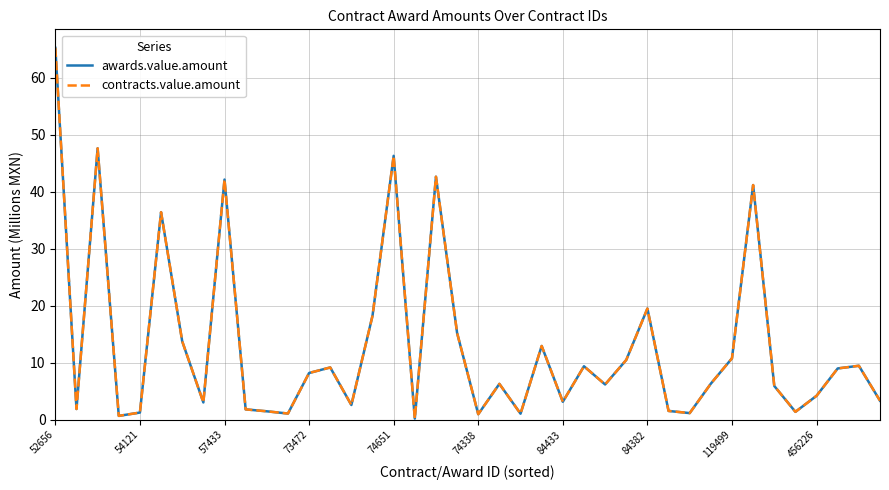

Does the chart have visible grid lines?

Yes